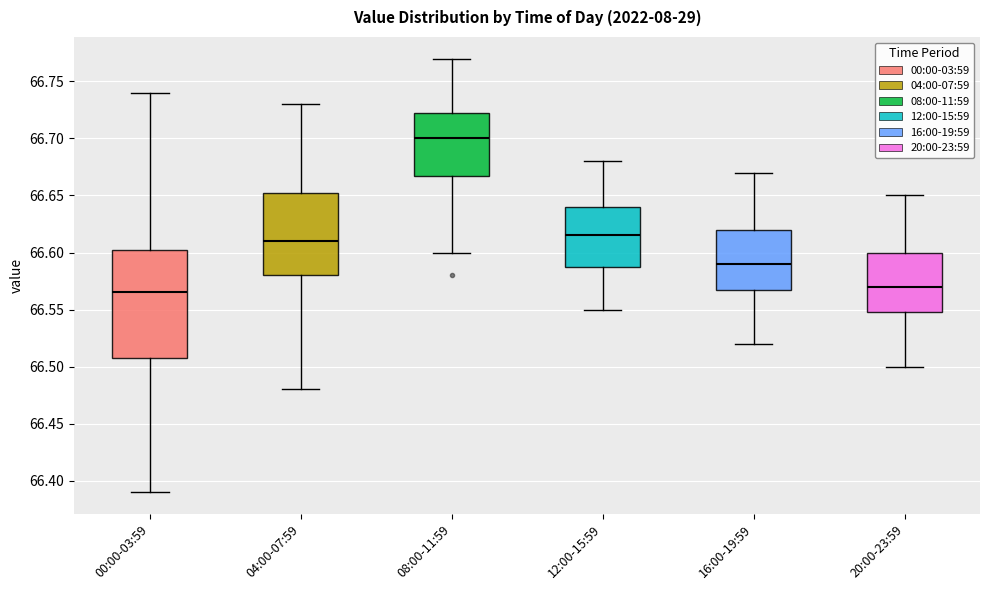

Comparing the boxes themselves (not the whiskers), which one is the tallest?

00:00-03:59